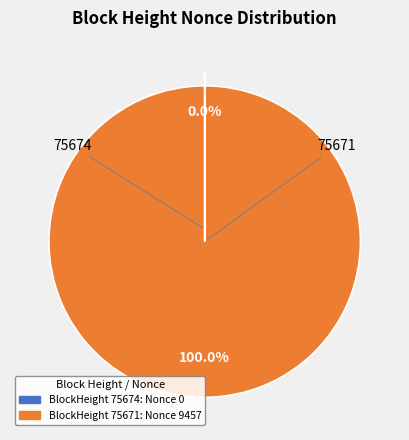

Is there a majority slice in this chart?

Yes